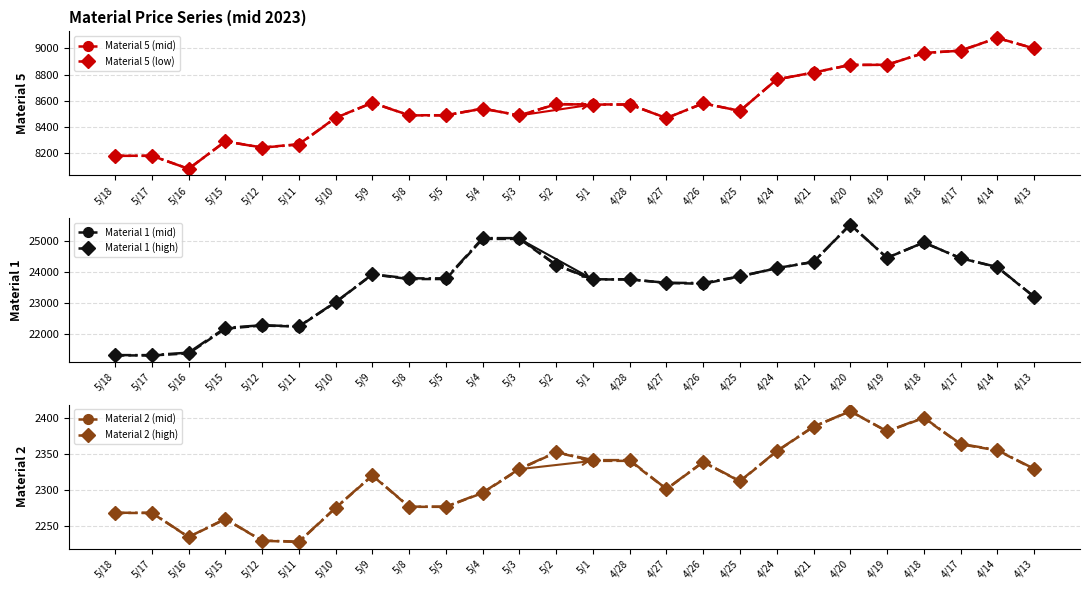

Where does the Material 2 (mid) series first go above 2329?

5/3